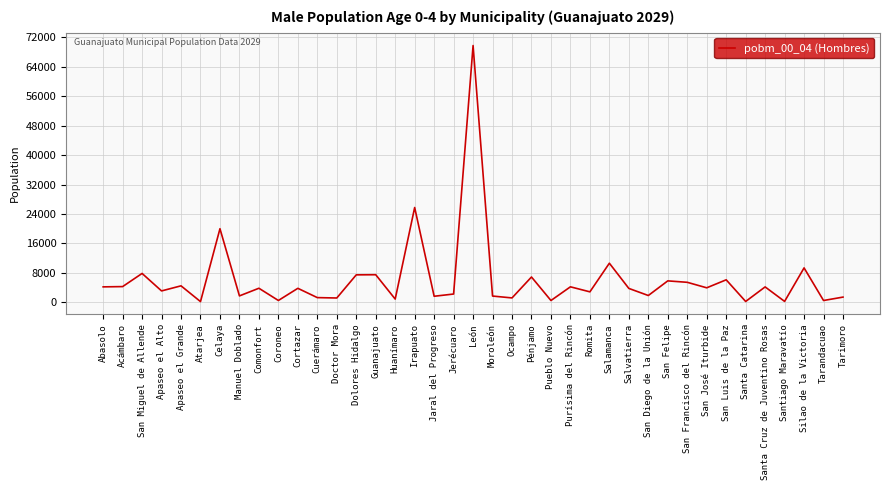

Which label corresponds to the largest value in the chart?

León